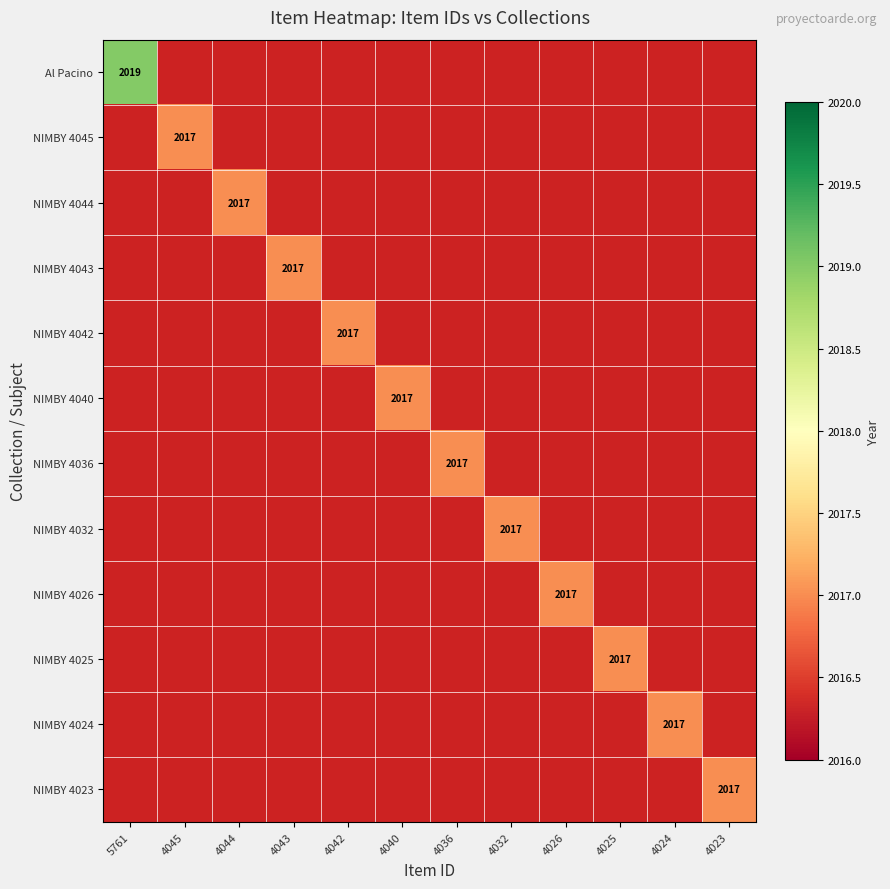

Which category has the lowest value in the NIMBY 4042 series?

5761